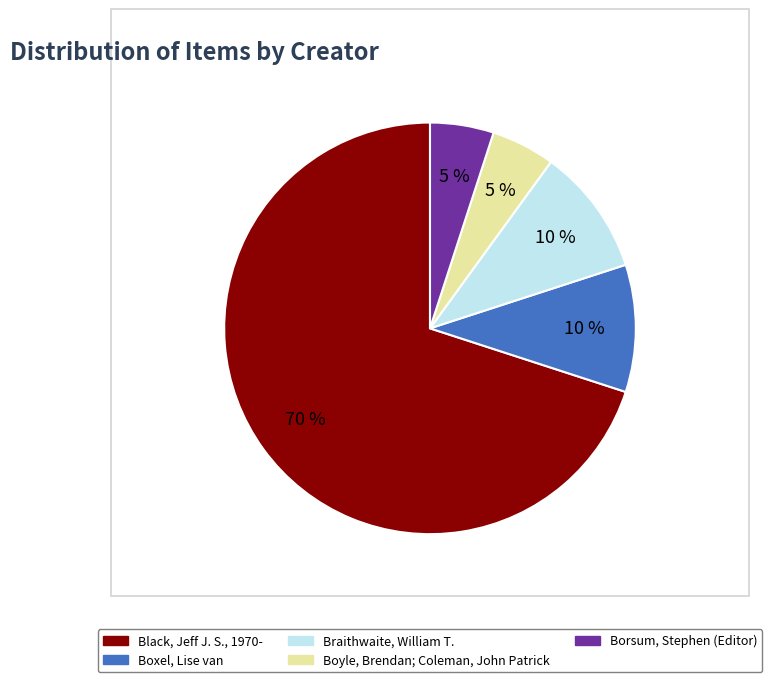

Which slice represents more than half of the pie?

Black, Jeff J. S., 1970-